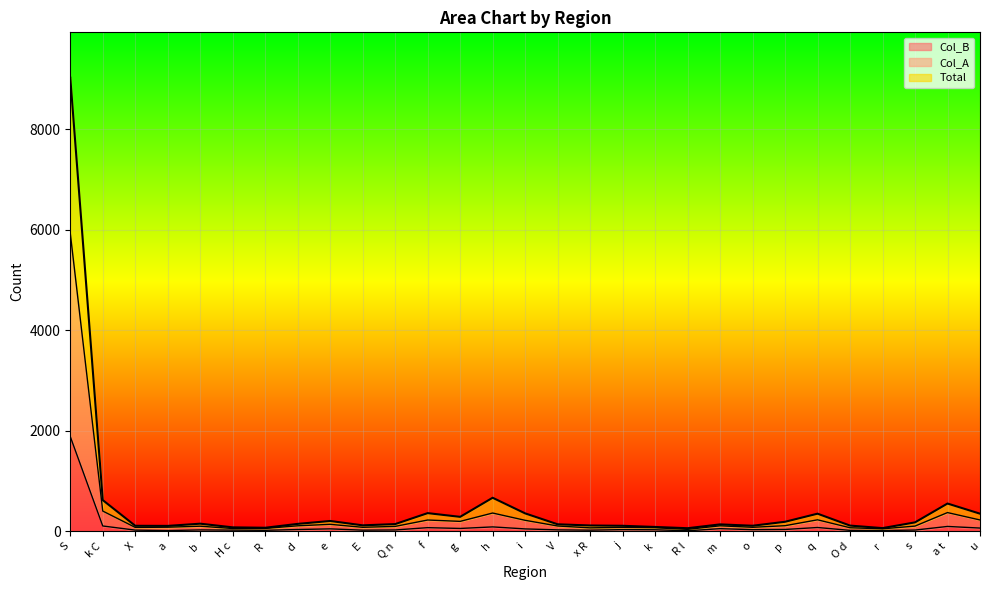

What are all the series names shown in the legend?

Col_B, Col_A, Total